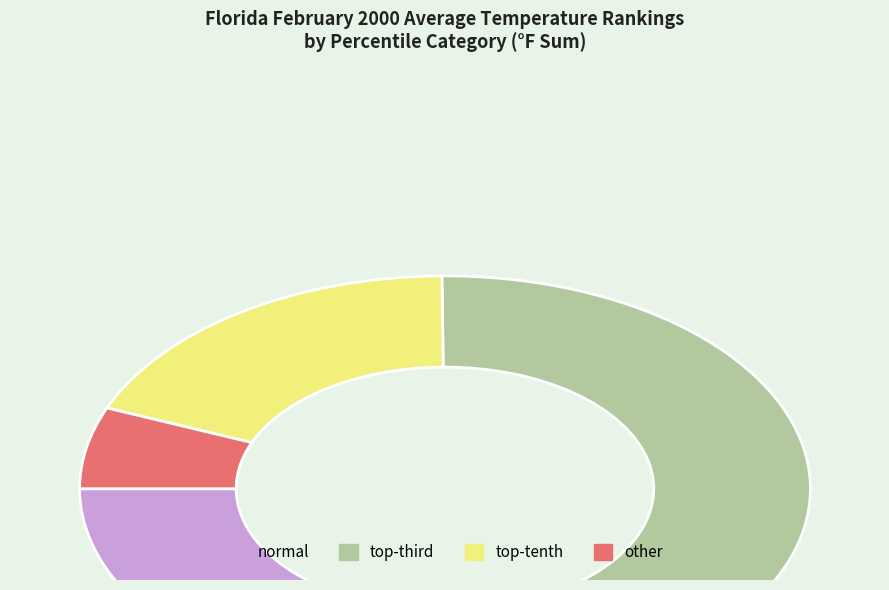

Rank the categories by value from lowest to highest.

other, top-tenth, normal, top-third